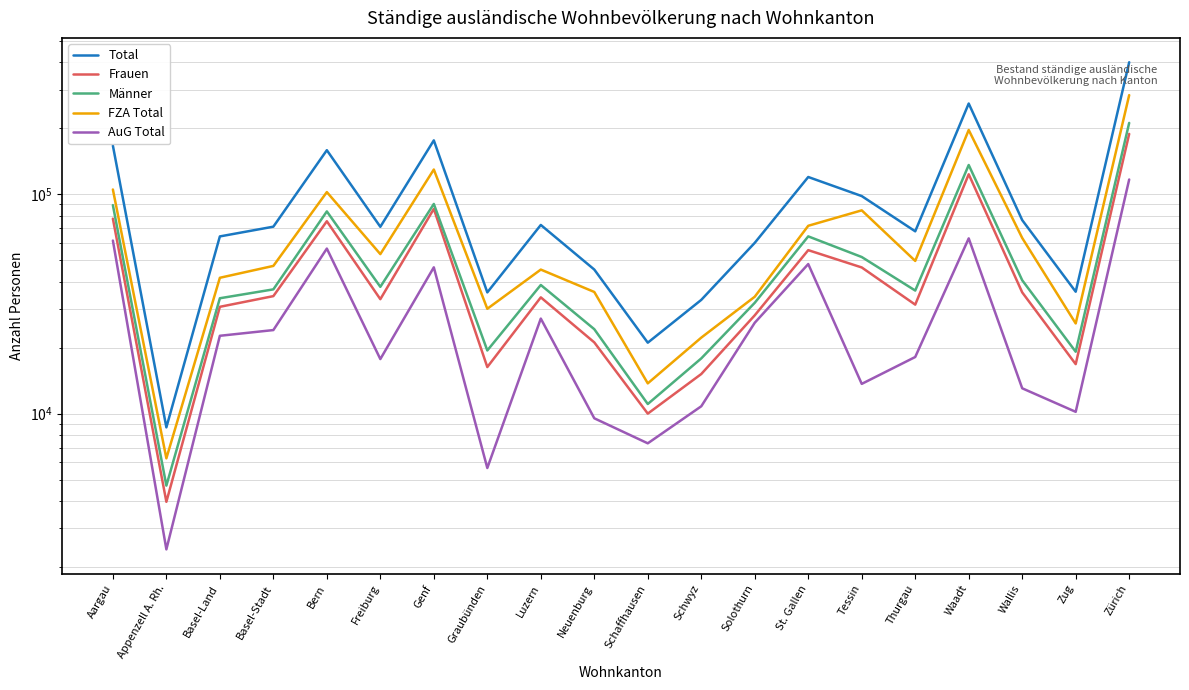

What is the total value across all series at Graubünden?

107190